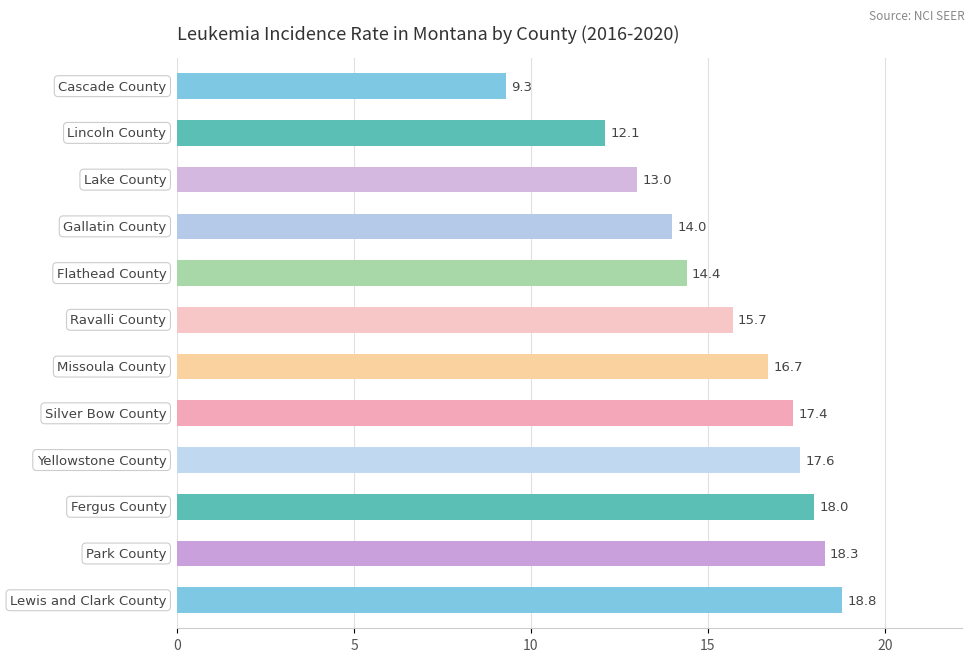

What is the maximum value shown in the chart?

18.8